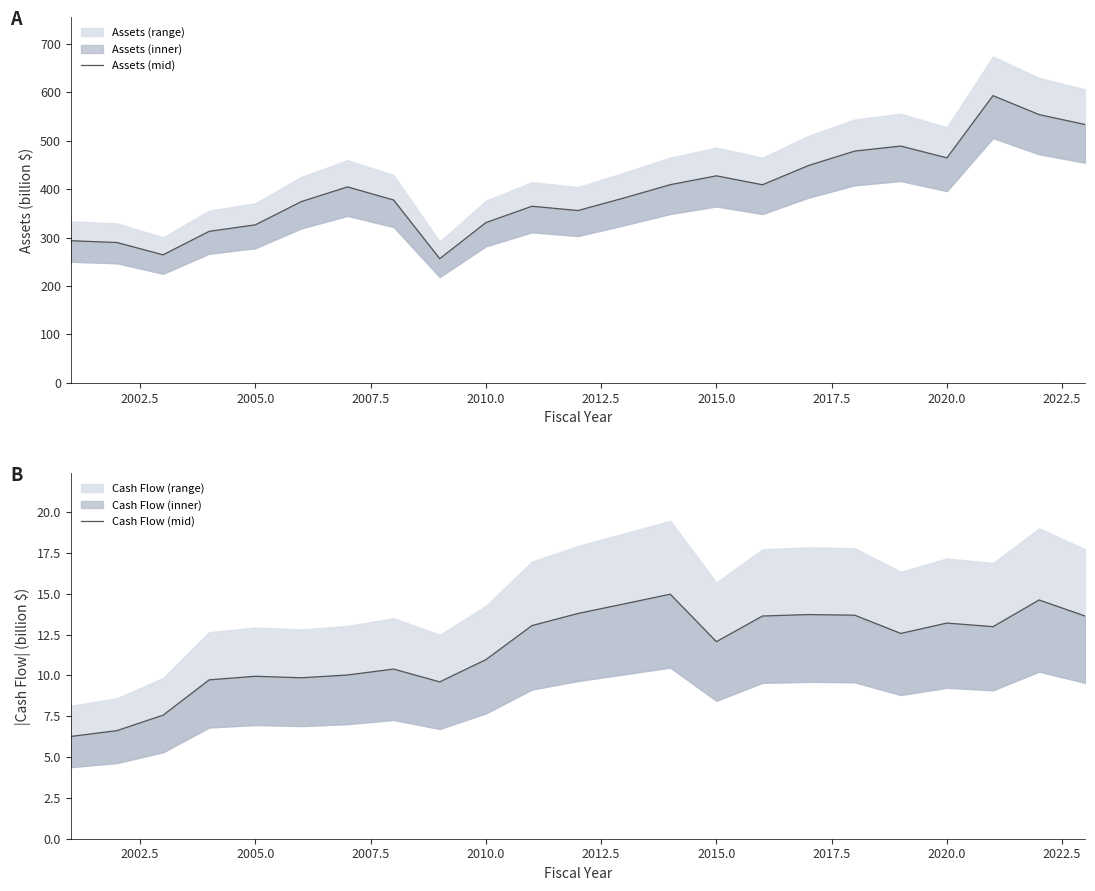

What is the value of the Assets (mid) point at the 21st from the left?

593.3